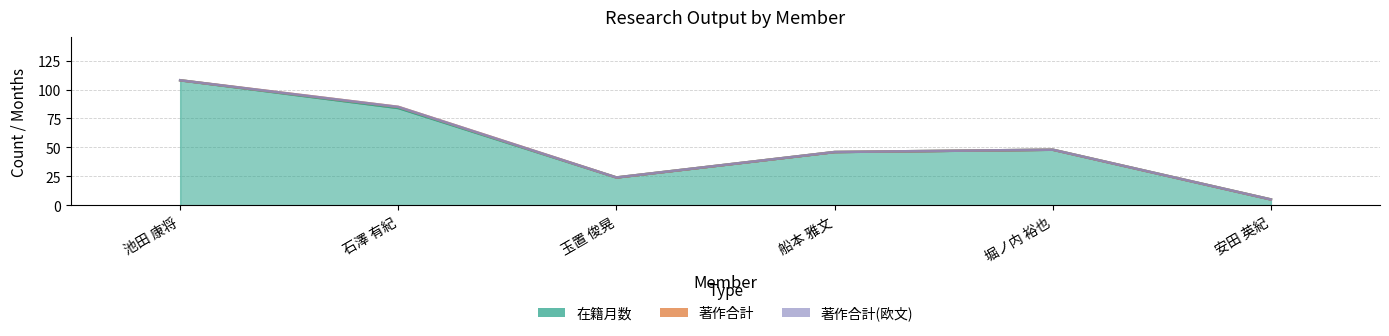

Reading right to left, transcribe all the data shown in this chart.

在籍月数: 5	48	46	24	84	108
著作合計: 0	0	0	0	1	0
著作合計(欧文): 0	0	0	0	0	0